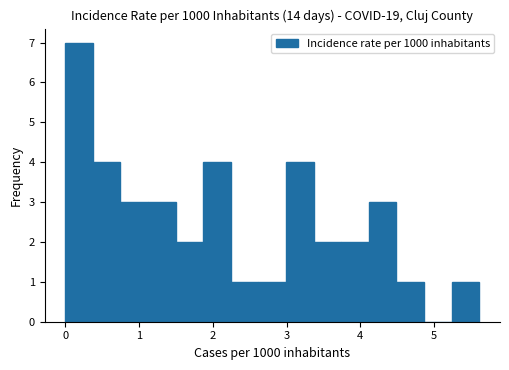

Around what value on the x-axis is the tallest bar? Give the approximate position of its centre, as read against the axis.

0.2